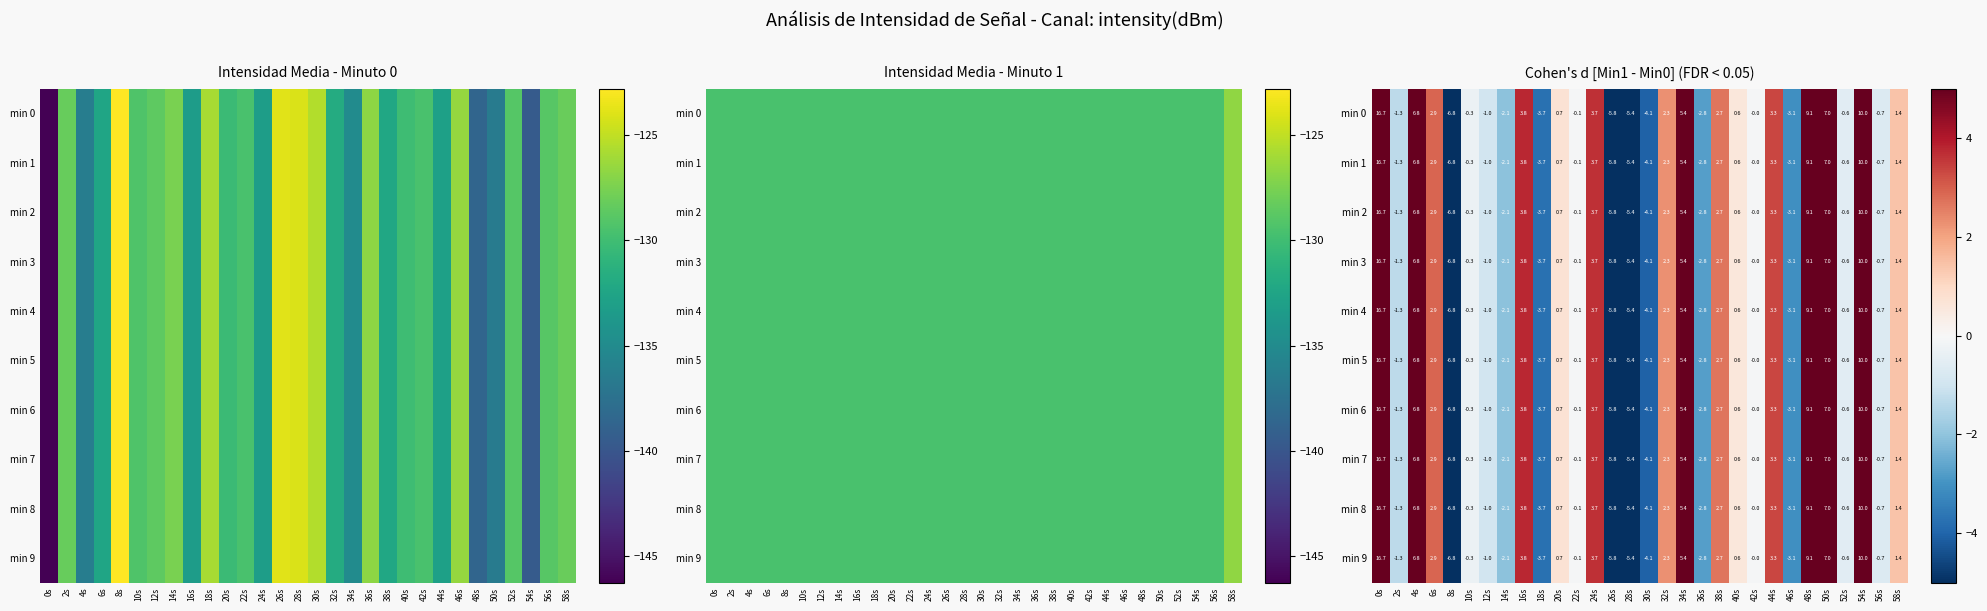

How many categories are shown in the chart?

30